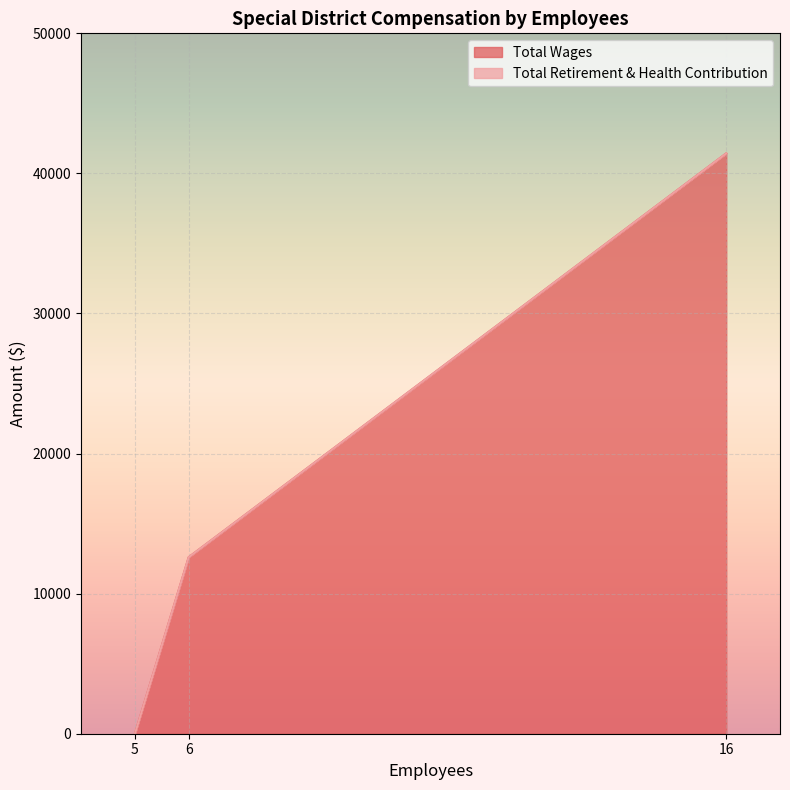

Which series has the largest range (max minus min)?

Total Wages